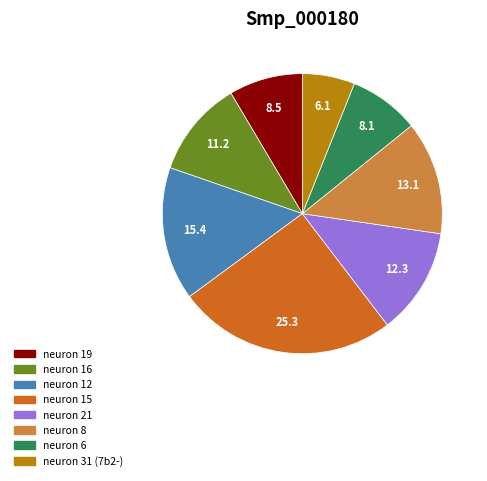

Do neuron 15 and neuron 6 together represent more than half of the pie?

No